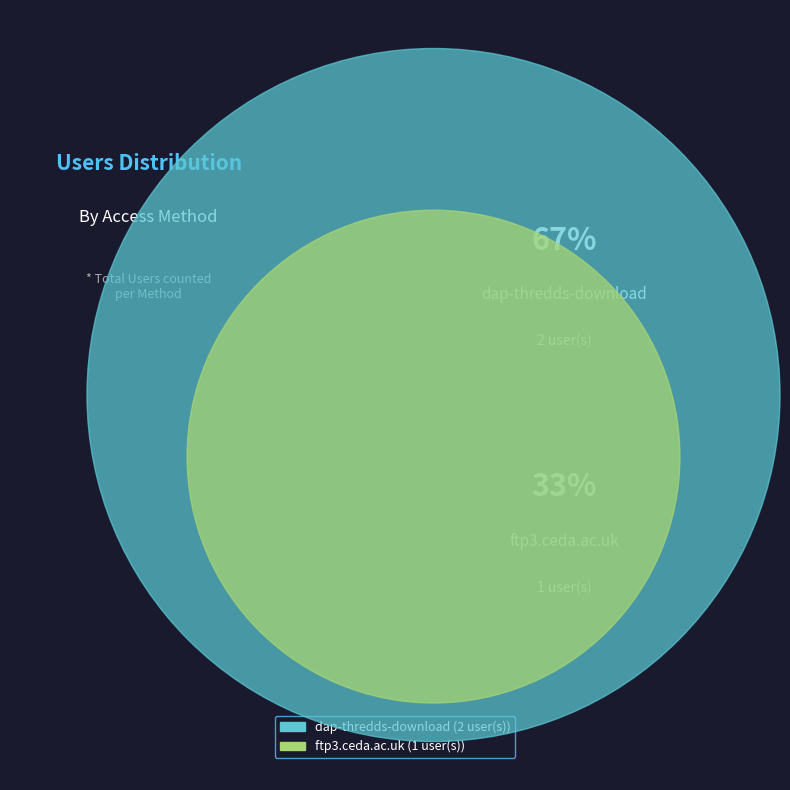

Which category accounts for the majority?

dap-thredds-download